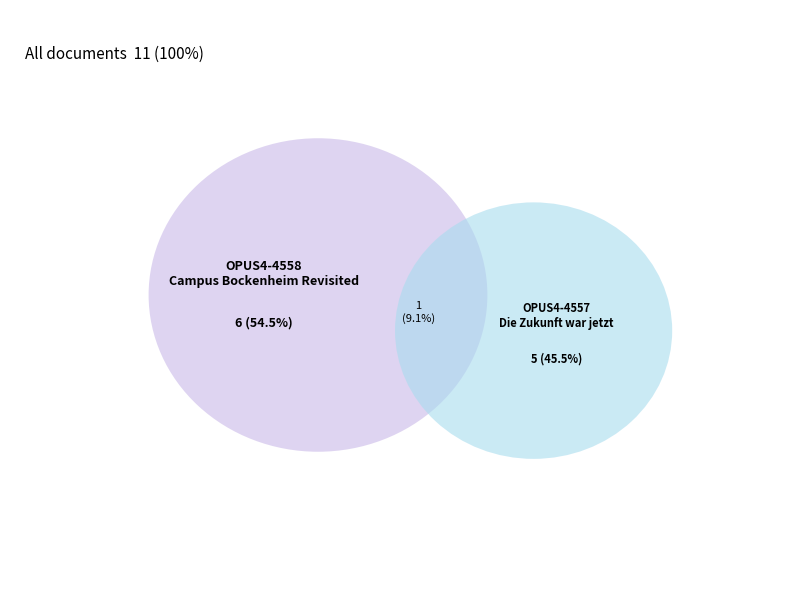

What is the change in value from OPUS4-4558 to OPUS4-4557?

-1